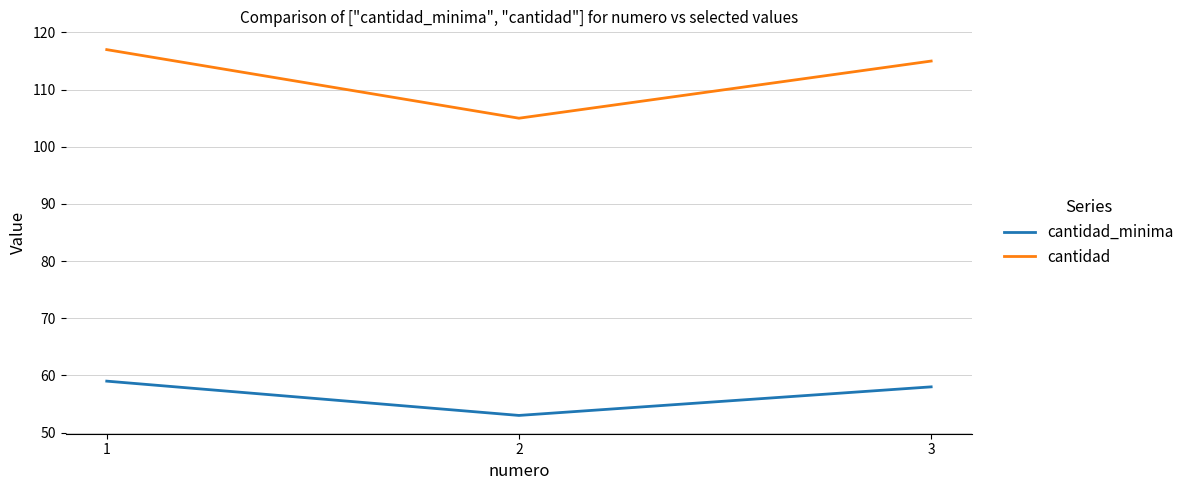

Which series has the largest total across all categories?

cantidad